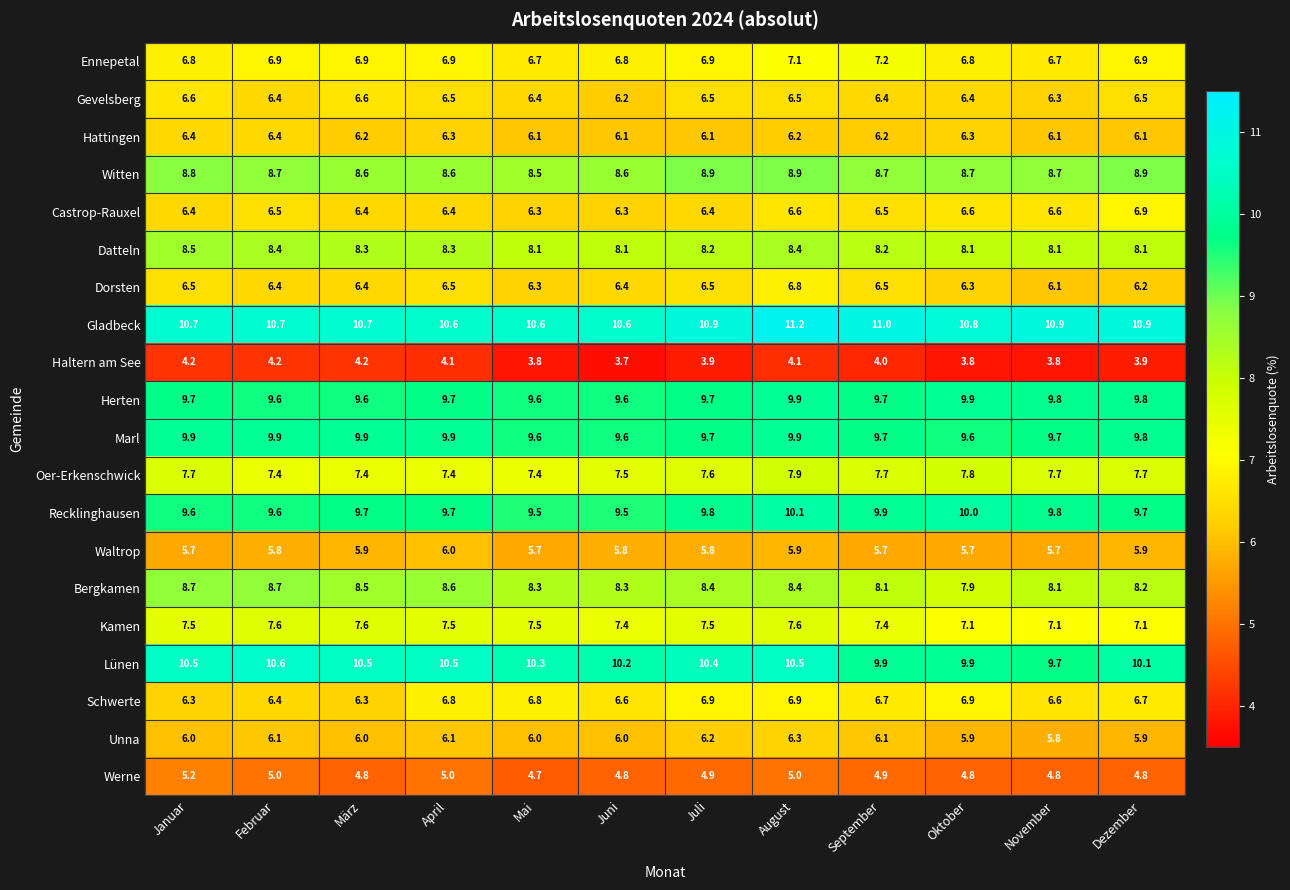

What is the average value of the Kamen series?

7.4